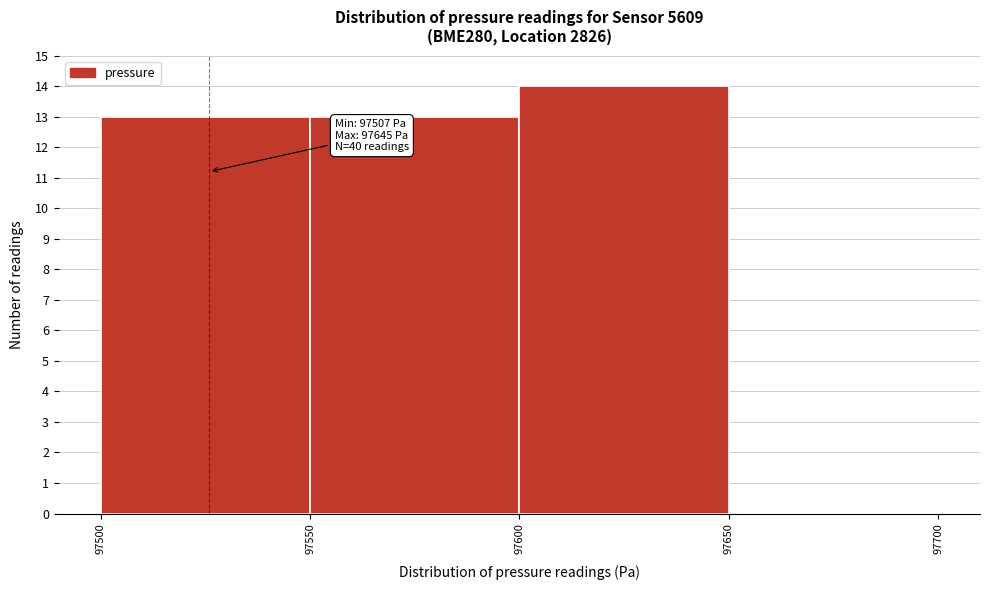

Which range on the x-axis has the tallest bar?

97600 to 97650